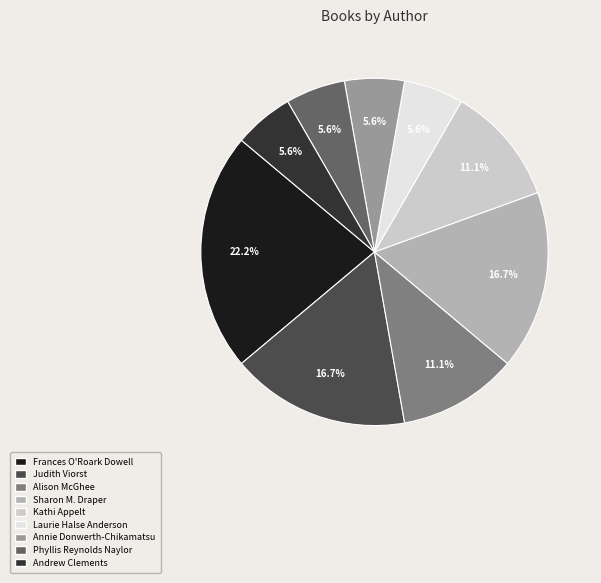

Is Alison McGhee the majority of the pie?

No